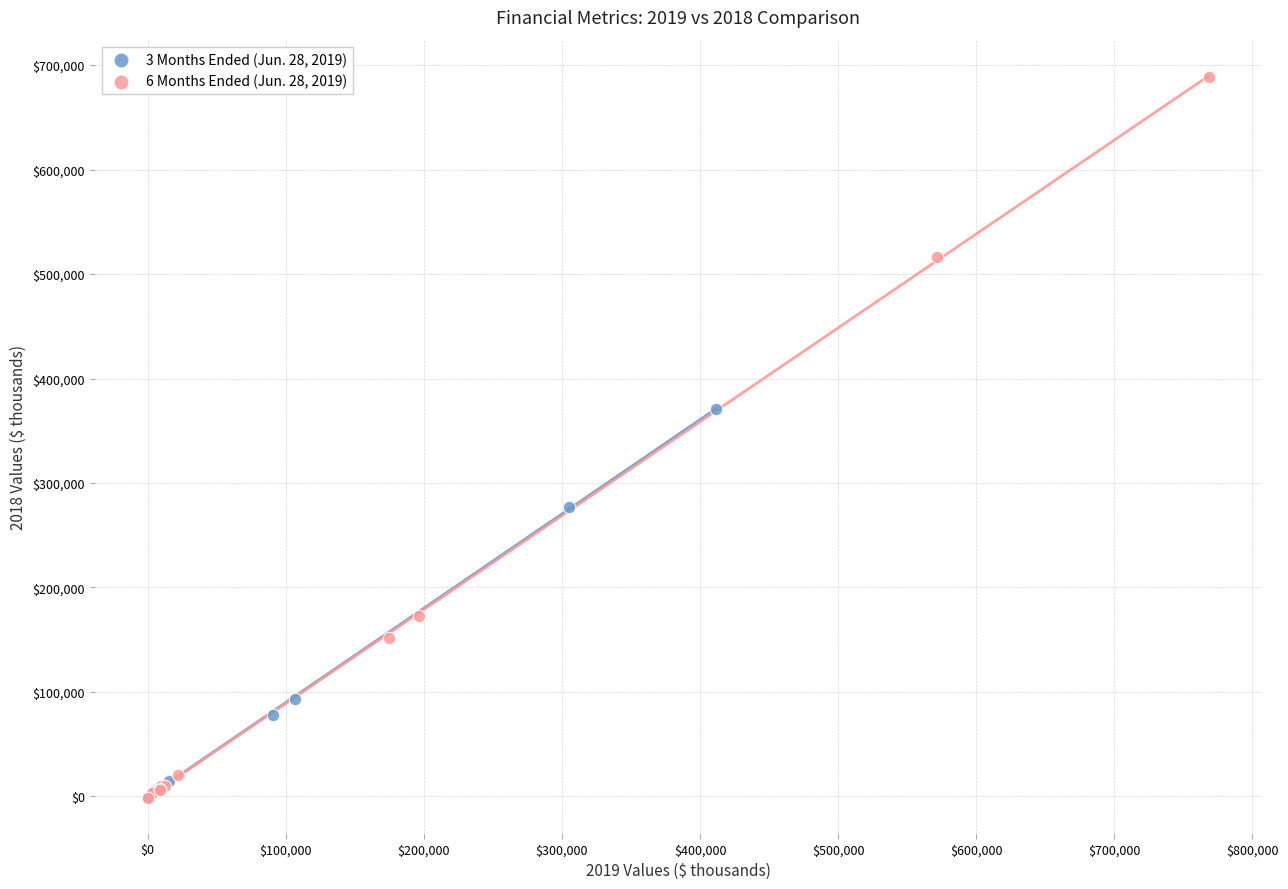

Which series reaches the maximum Y coordinate?

6 Months Ended (Jun. 28, 2019)